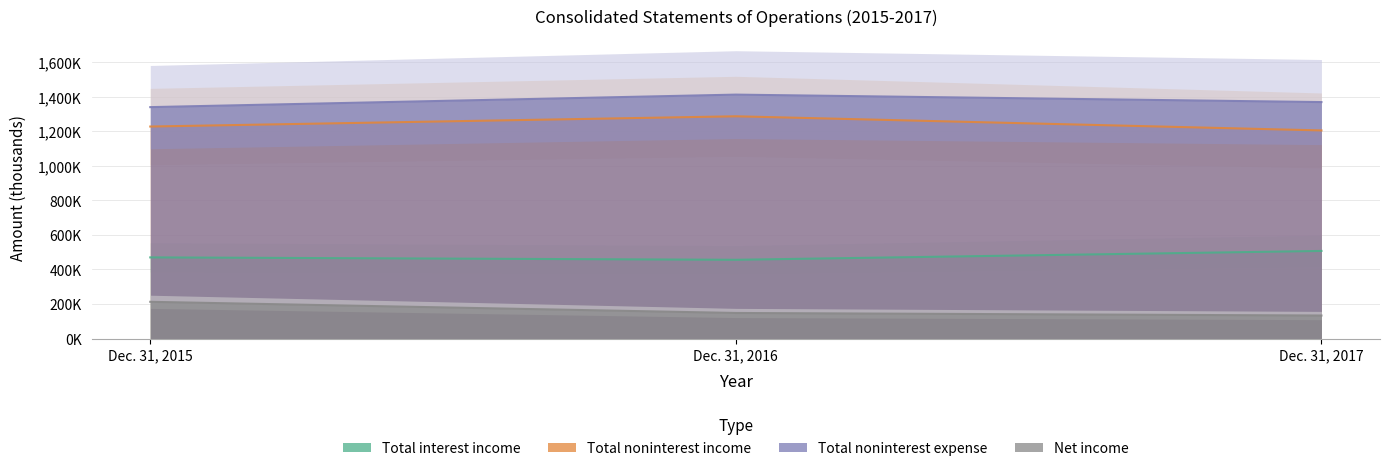

At which category is the sum across all series the highest?

Dec. 31, 2016